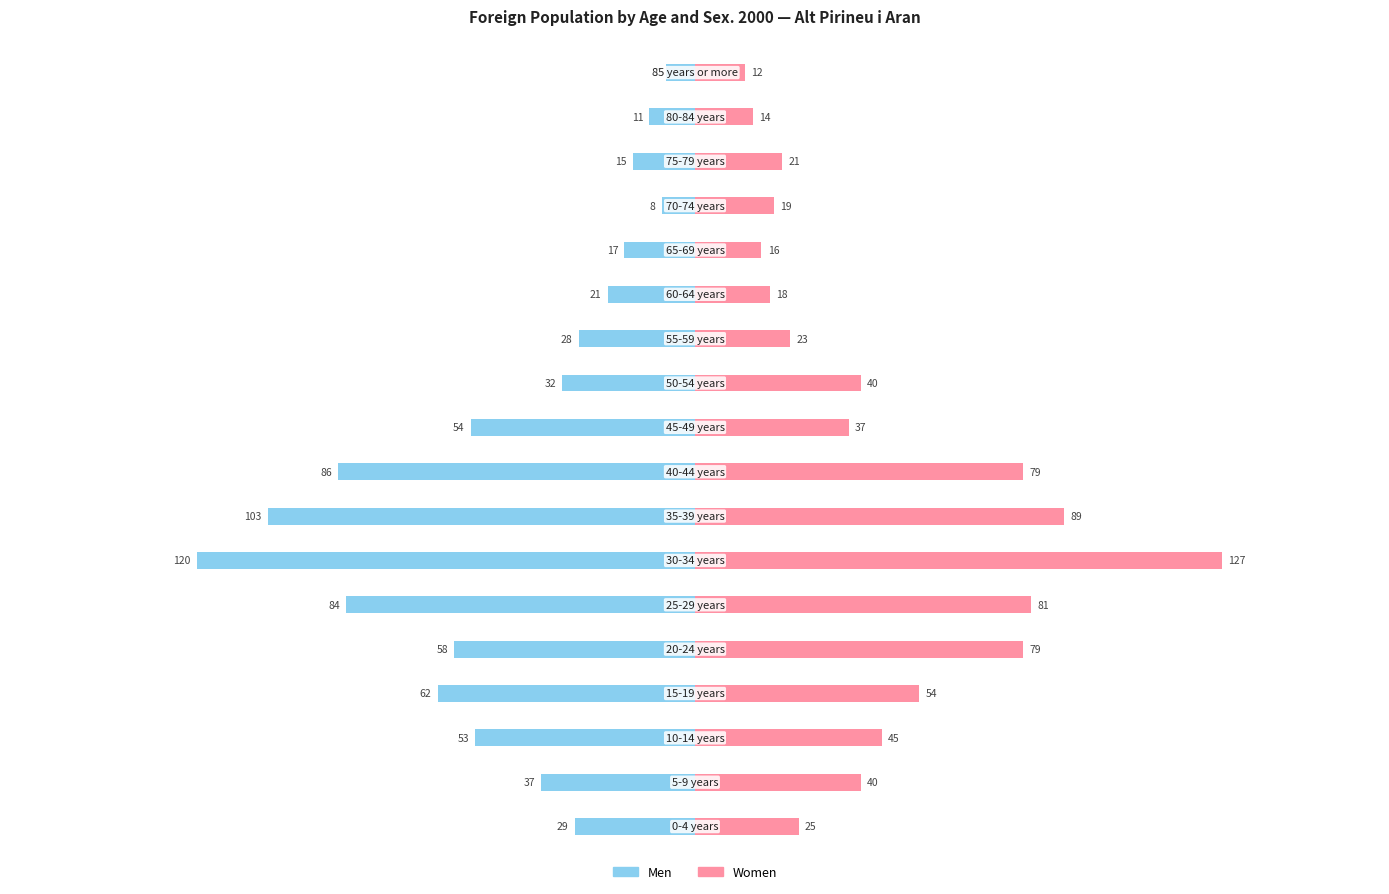

Are the bars grouped side by side (vs. stacked)?

Yes